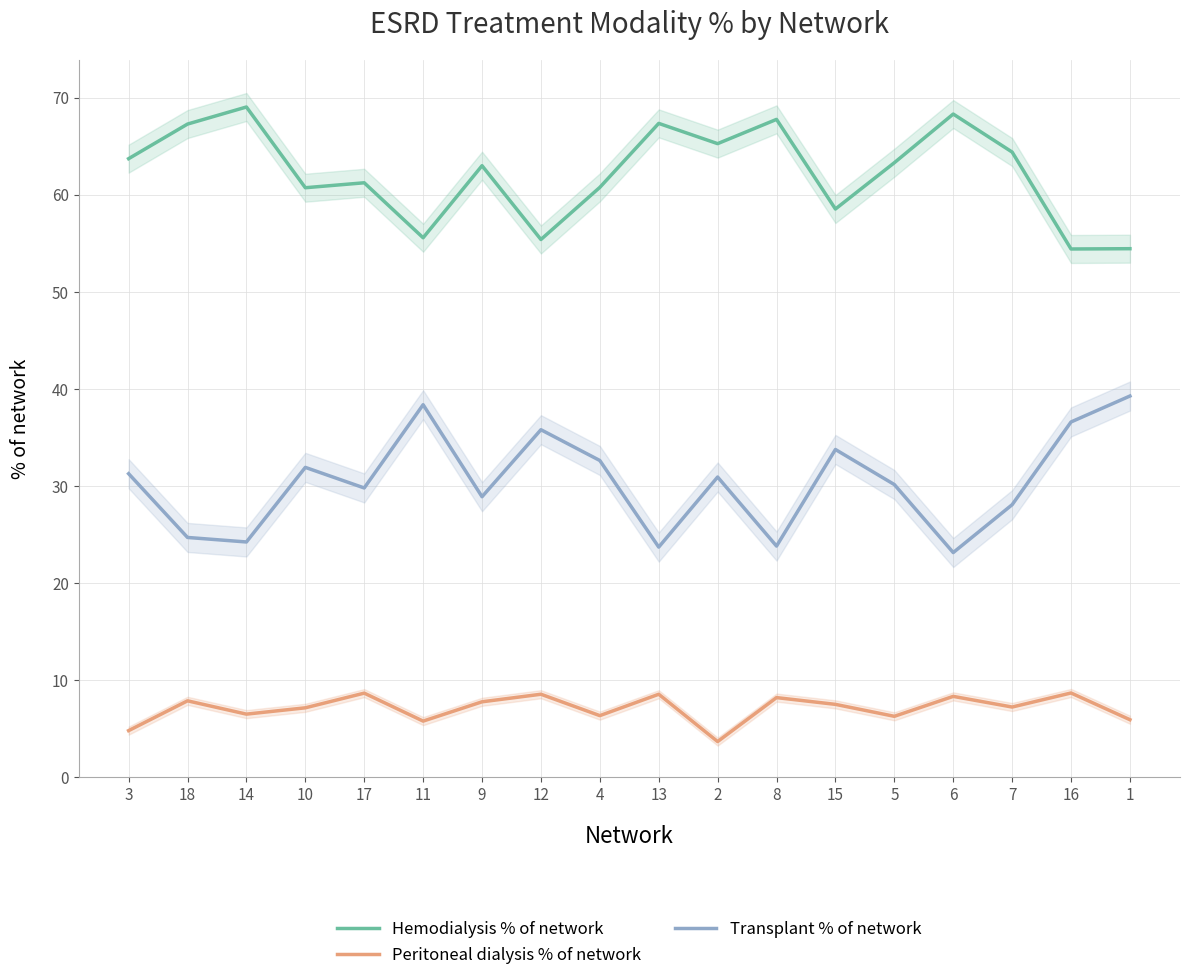

How many data points in Transplant % of network are above 30?

10